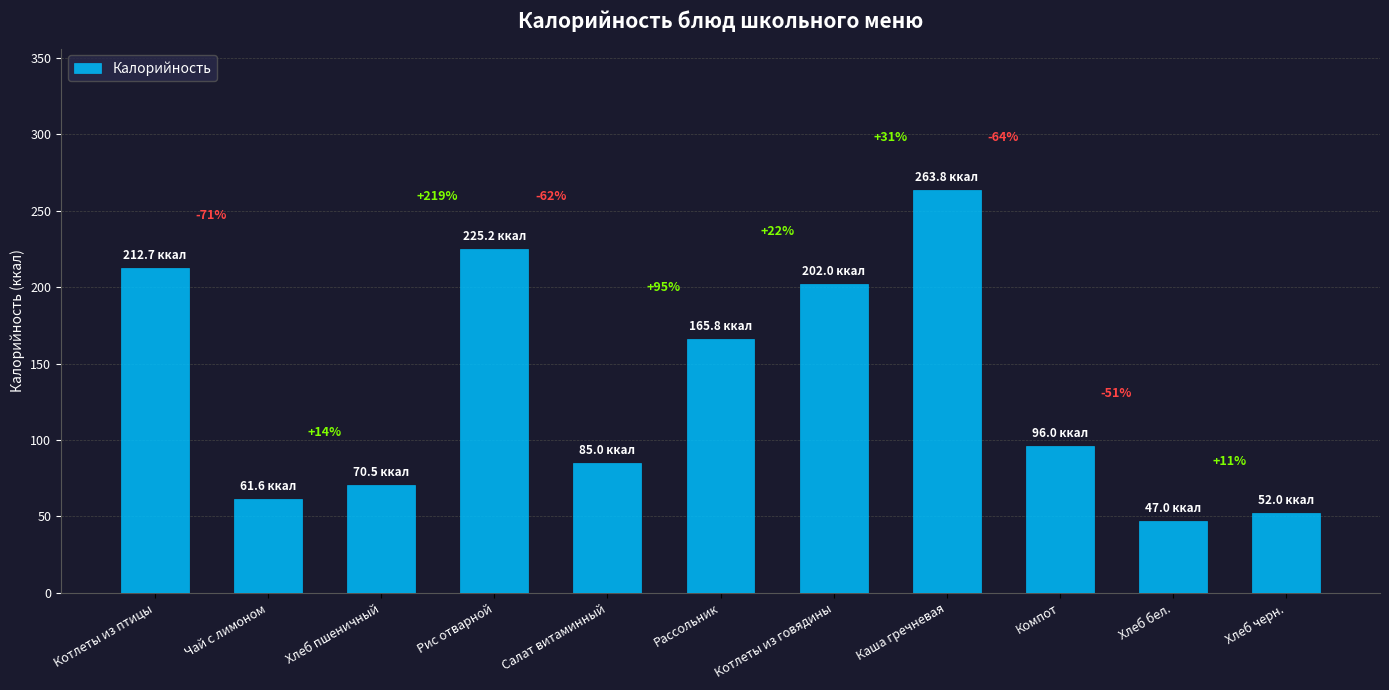

How many bars are there in total?

11